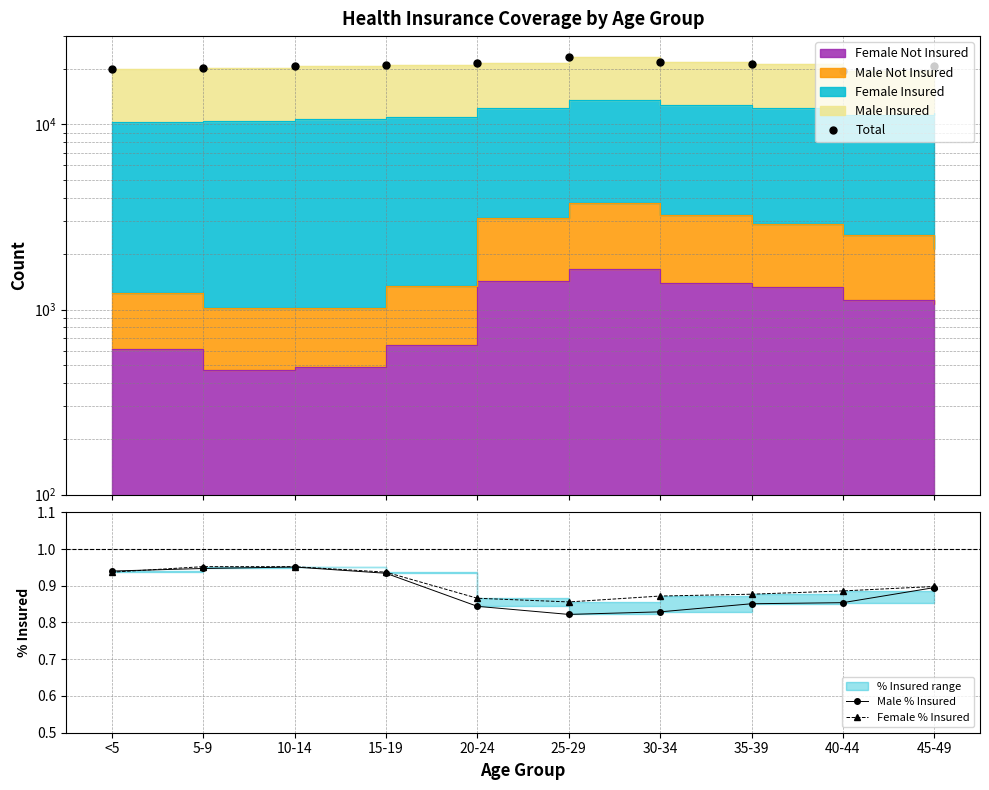

What is the difference between the Female % Insured values at 35-39 and <5?

0.1